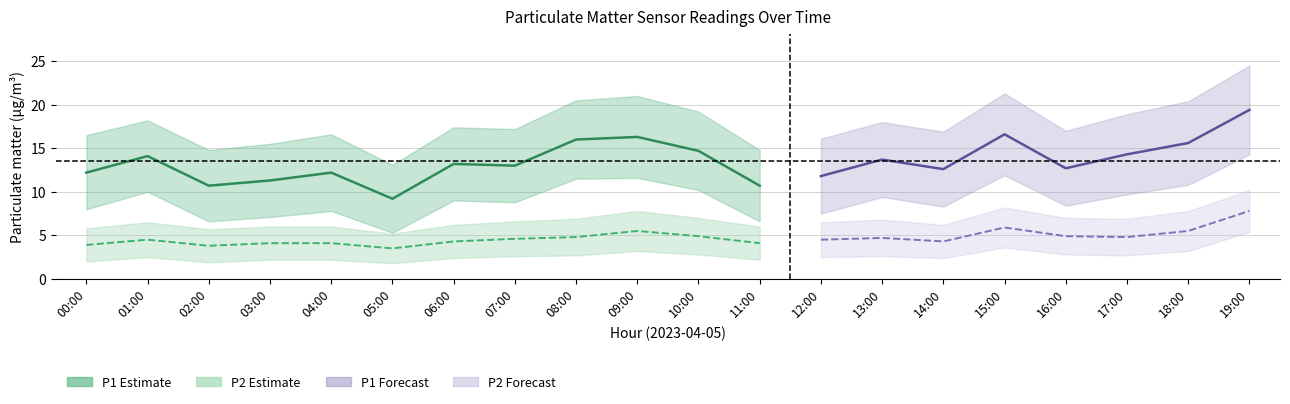

Does the chart have visible grid lines?

Yes